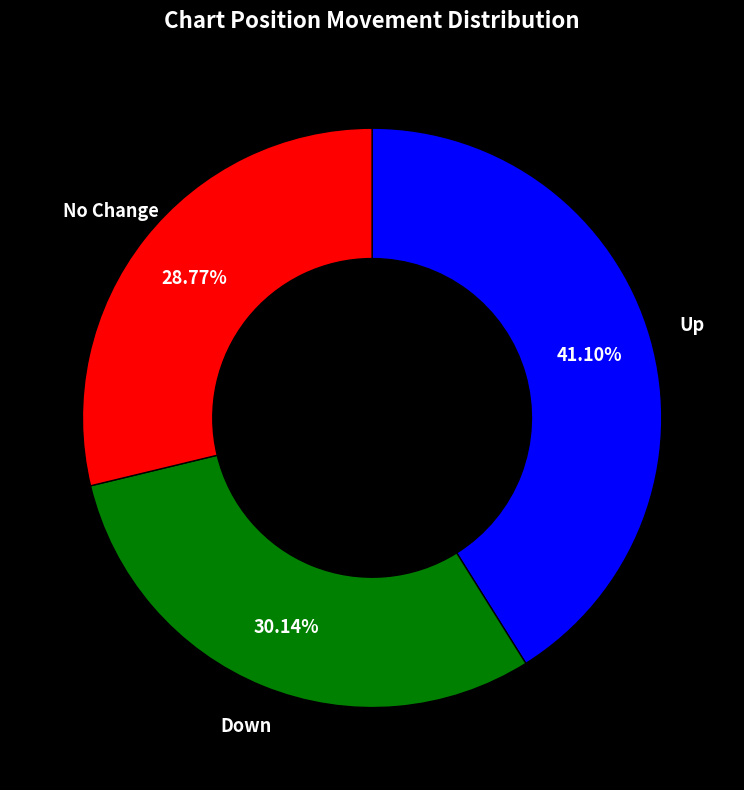

Which has a higher value, Up or Down?

Up